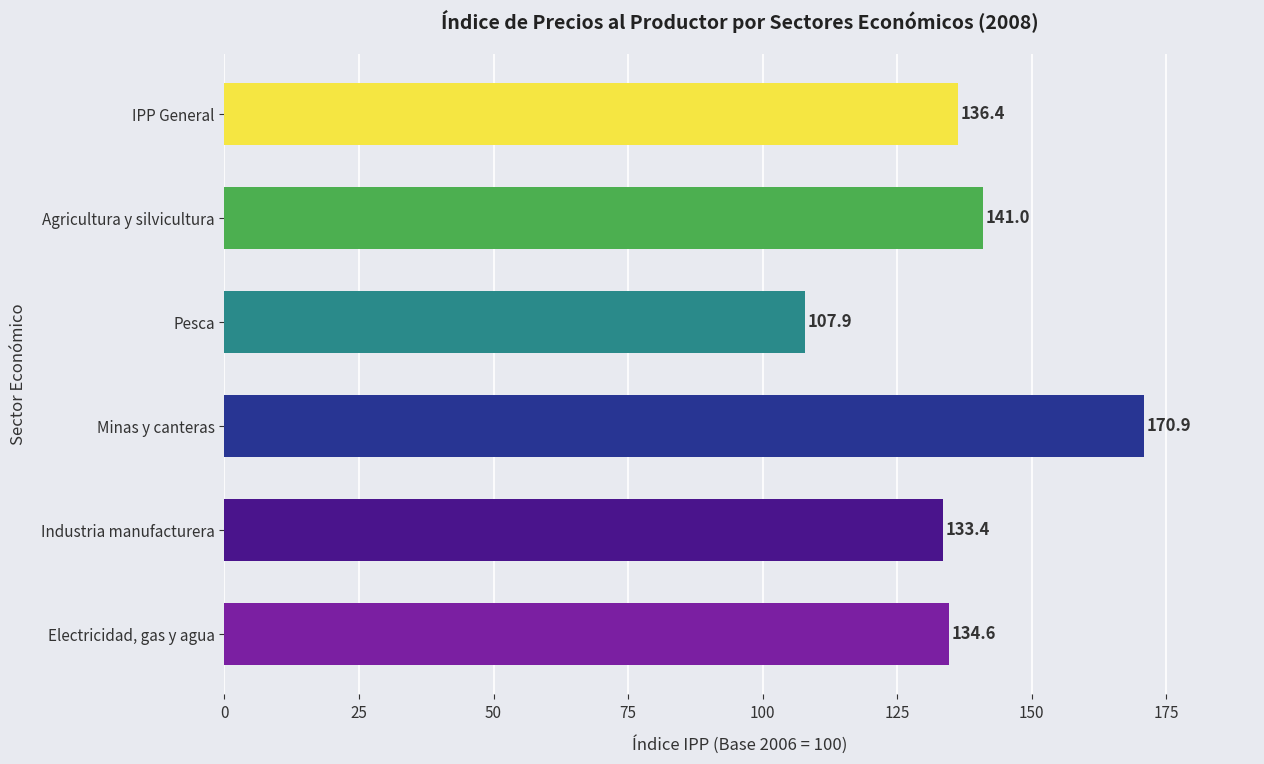

The chart shows a value of 170.9 at Minas y canteras. True or false?

True